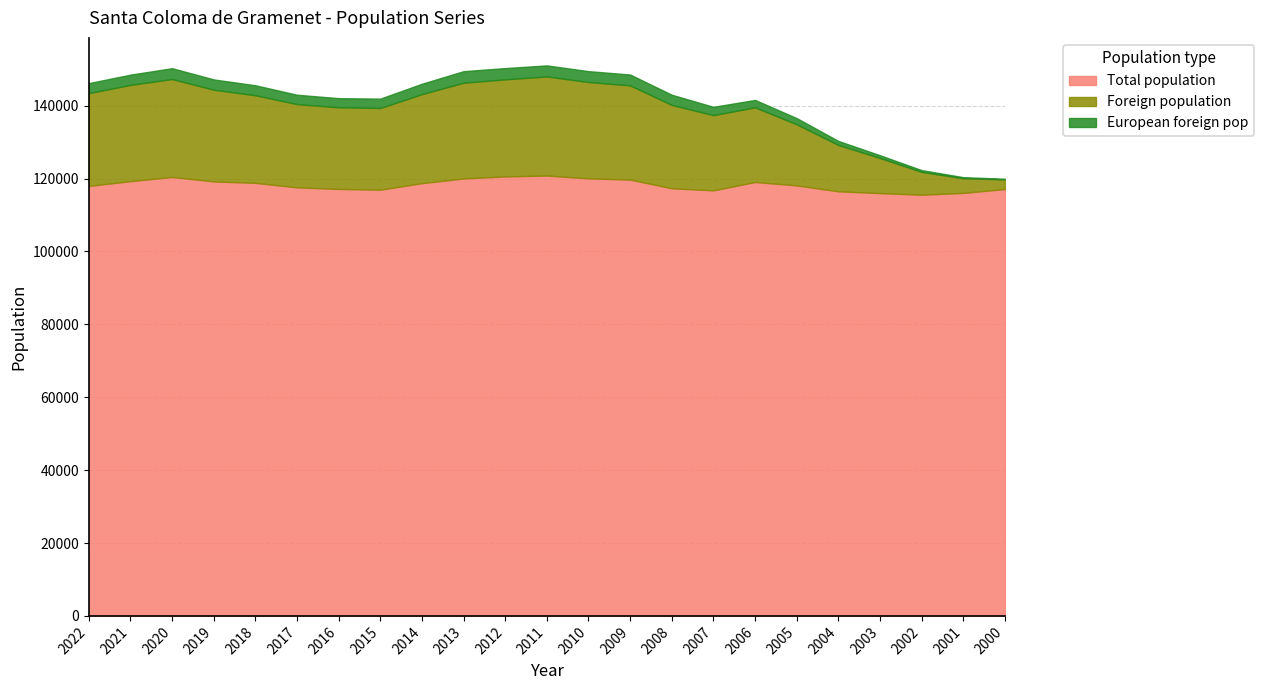

Reading left to right, transcribe all the data shown in this chart.

Total population: 117981	119289	120443	119215	118821	117597	117153	116950	118738	120029	120593	120824	120060	119717	117336	116765	119056	118129	116503	116012	115568	116064	117127
Foreign population: 25470	26419	26869	25170	24042	22840	22407	22415	24434	26278	26635	27196	26436	25853	22876	20643	20487	16769	12720	9641	6269	4038	2658
European foreign pop: 2733	2806	2975	2817	2736	2562	2503	2564	2844	3159	3090	3028	2980	2975	2791	2274	2031	1695	1103	751	482	287	164